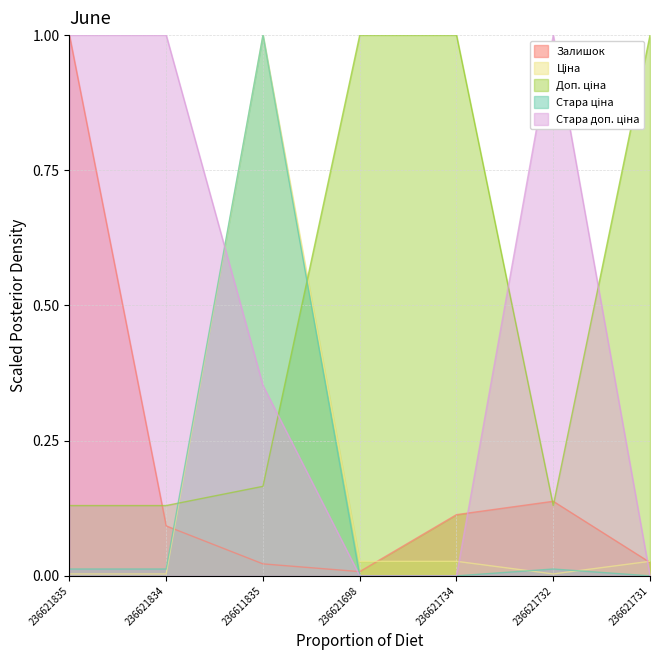

How many intersections are there between Стара доп. ціна and Доп. ціна?

3